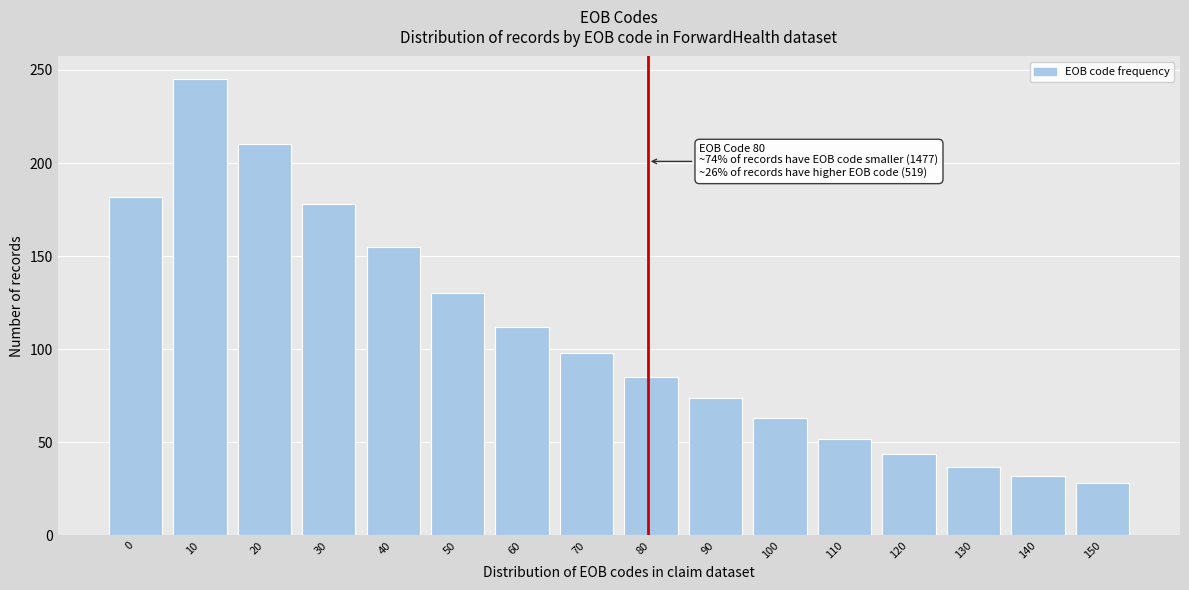

Reading left to right, transcribe all the data shown in this chart.

182	245	210	178	155	130	112	98	85	74	63	52	44	37	32	28